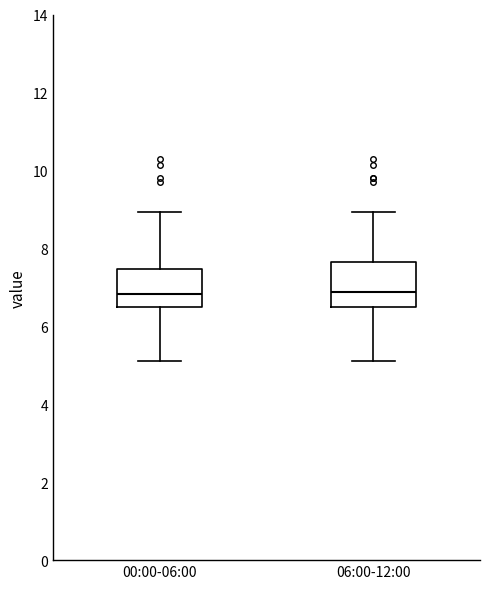

Reading left to right, read every box against the y-axis: the position of its median line, the range the box covers, and the ends of its whiskers. The values are not printed on the chart, so give them approximately, as read against the axis.

00:00-06:00: median 6.8, box 6.6 to 7.4, whiskers 5.2 to 9.0
06:00-12:00: median 6.8, box 6.6 to 7.6, whiskers 5.2 to 9.0